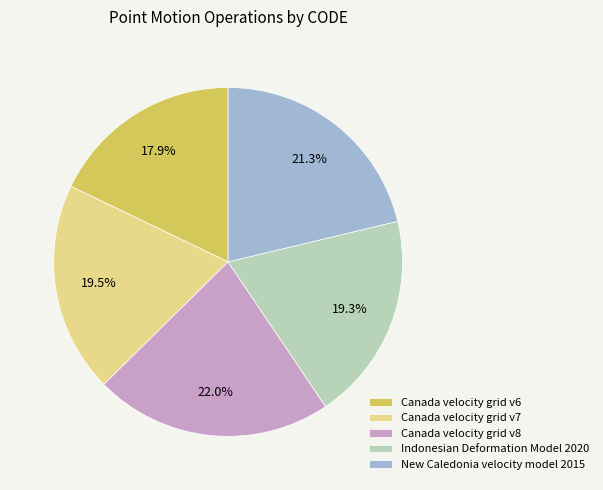

To the nearest percent, what portion does Canada velocity grid v8 represent?

22%